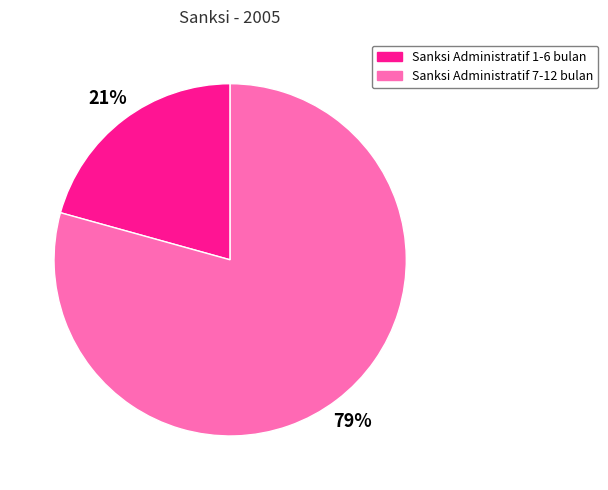

Is there any slice that represents more than half of the pie?

Yes